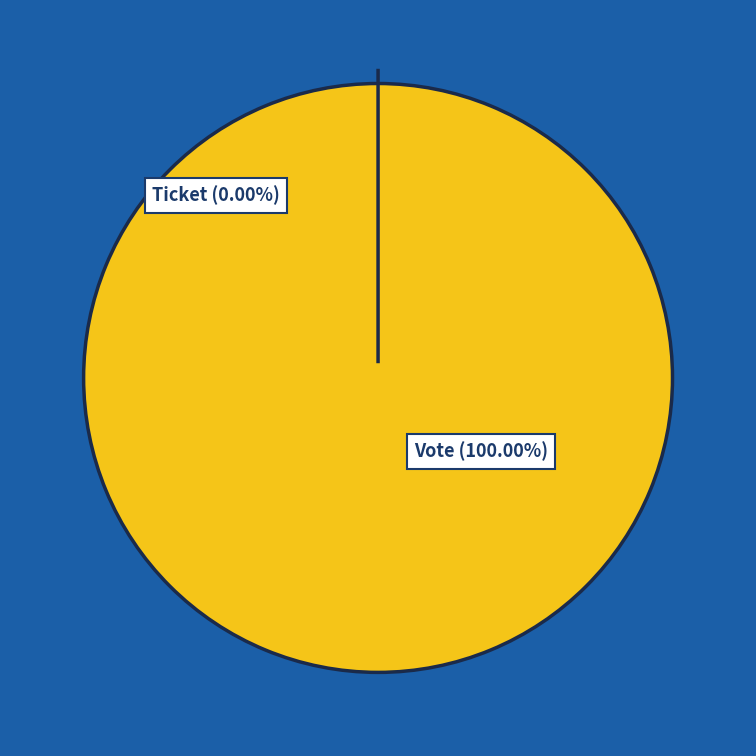

What is the largest slice in the pie chart?

Vote